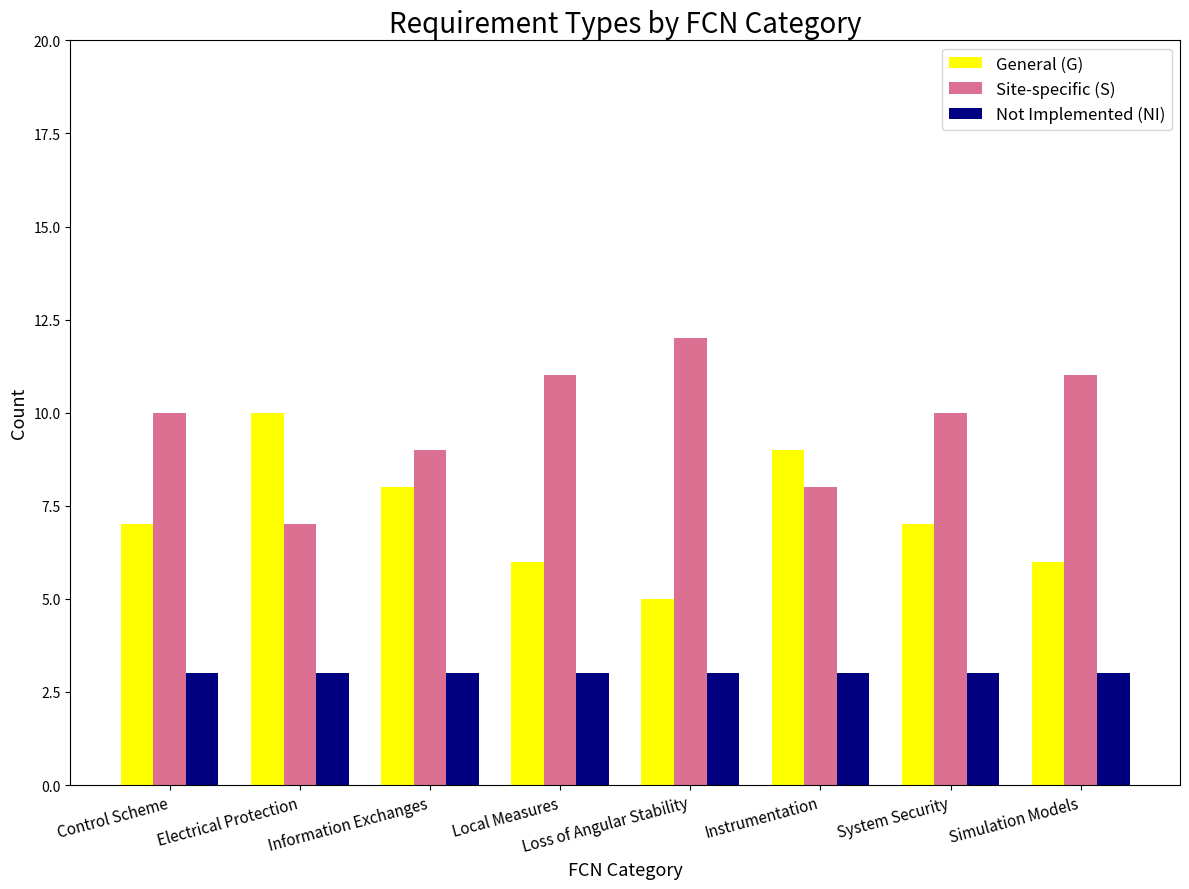

Is it true that Not Implemented (NI) equals 2 at Electrical Protection?

False